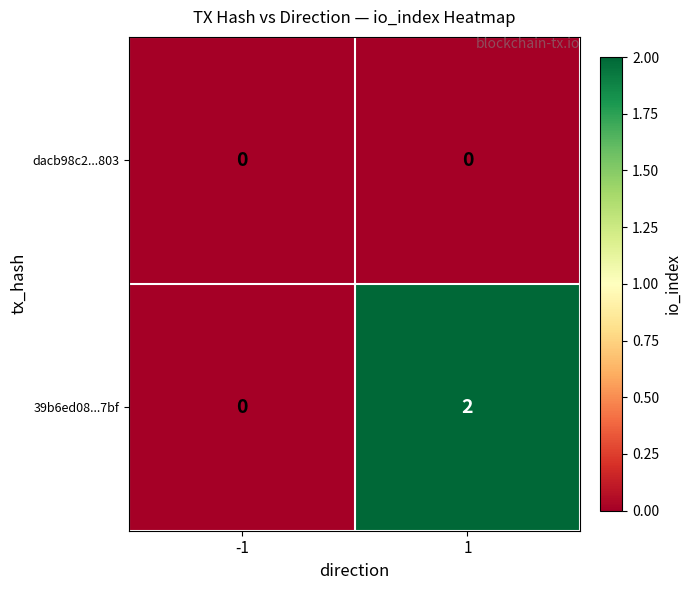

Rank the series at 1 from lowest to highest value.

dacb98c2...803, 39b6ed08...7bf